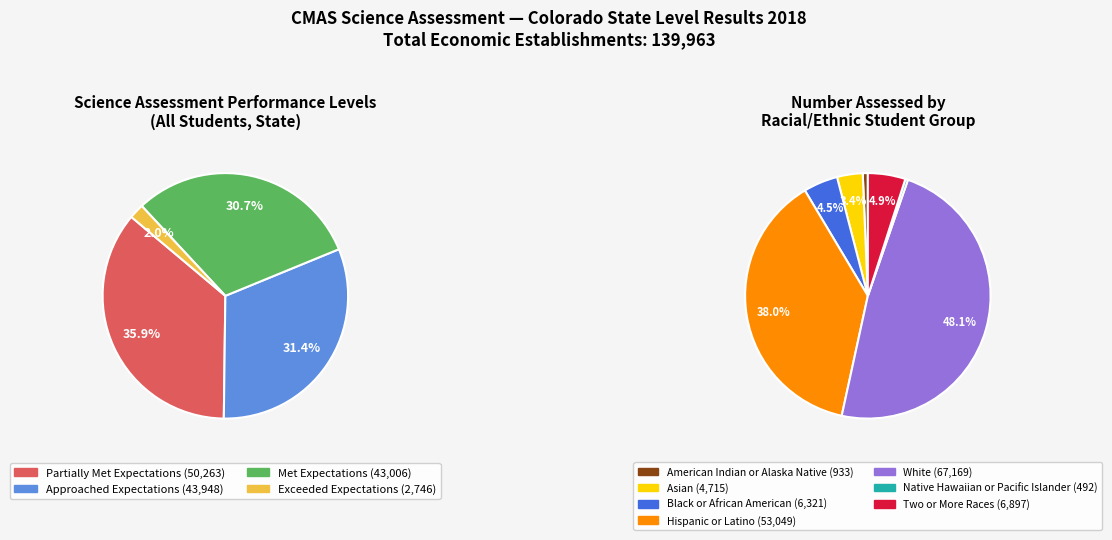

To the nearest percent, what is the average slice percentage?

25%